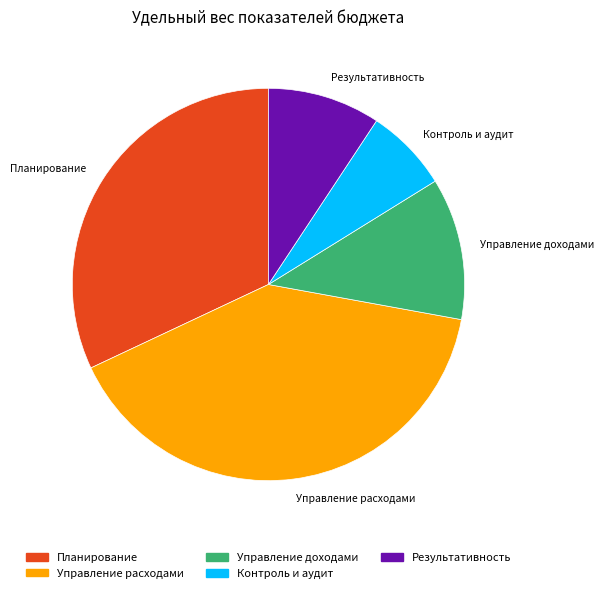

Is there any slice that represents more than half of the pie?

No